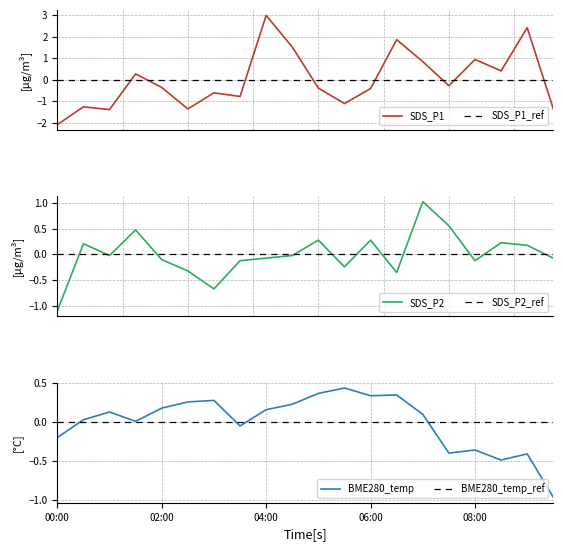

What is the highest value of the SDS_P1 series?

3.0